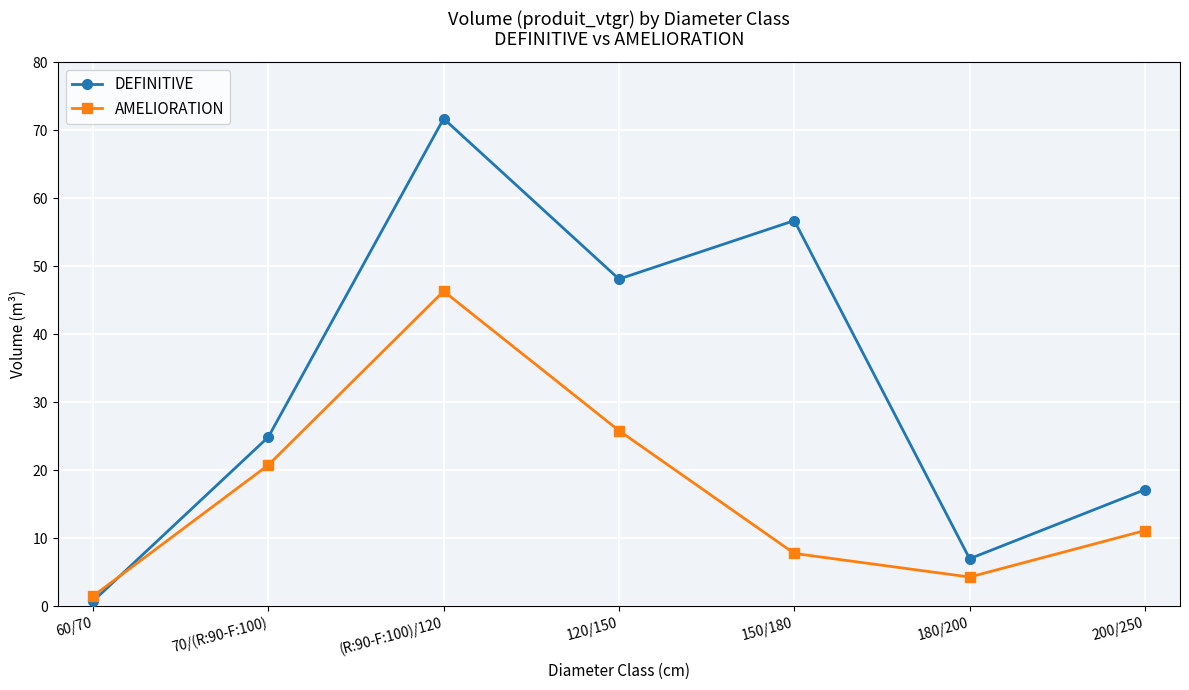

True or false: AMELIORATION has a value of 4.3 at 180/200.

True